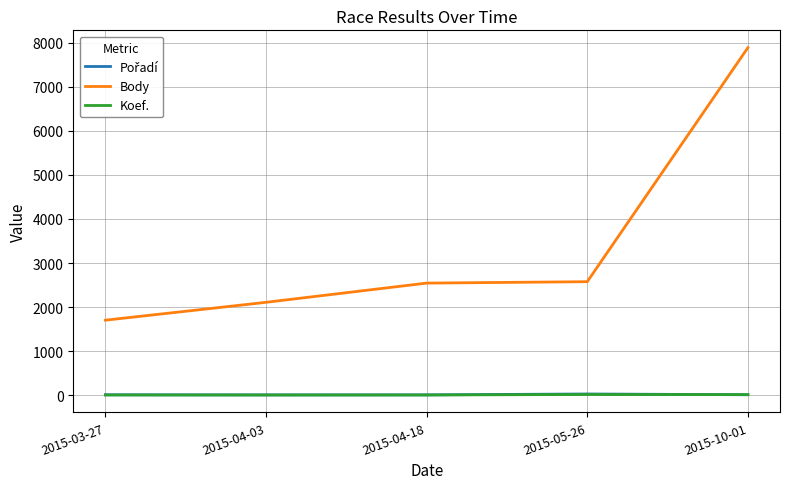

True or false: Body and Koef. intersect in this chart.

False